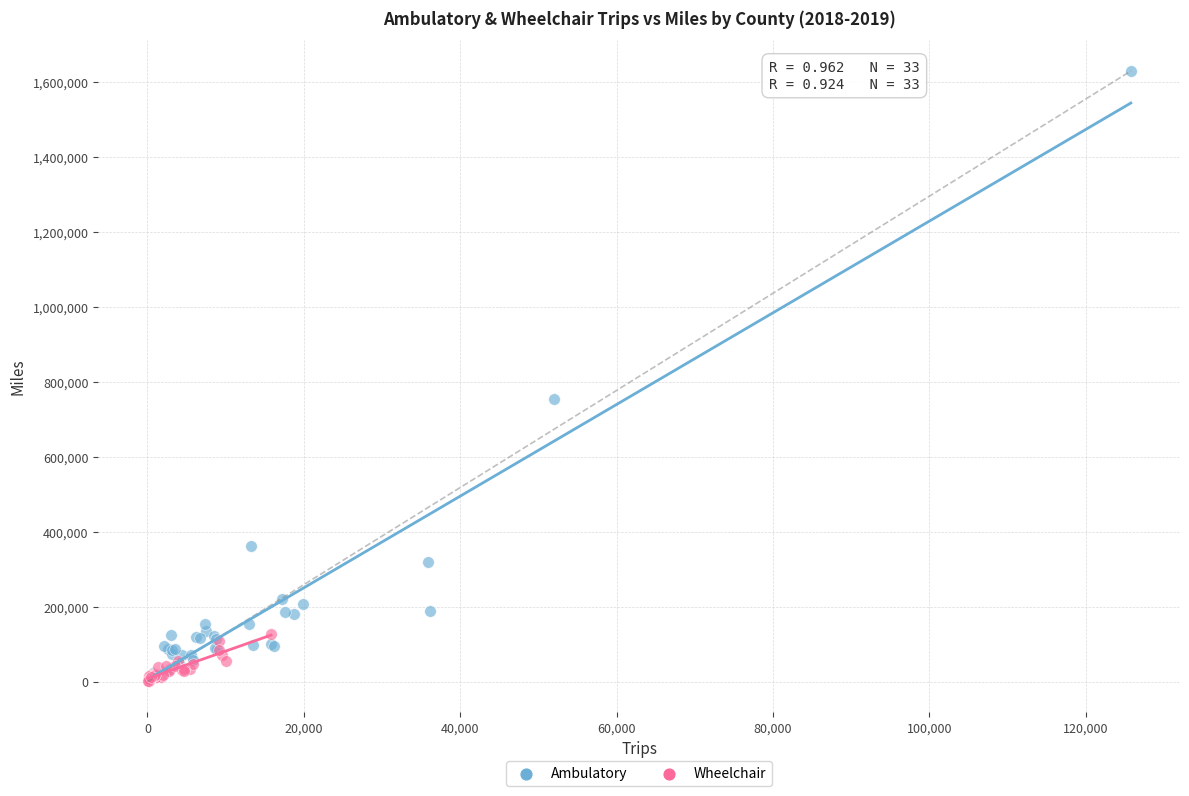

Which series has the largest Y range (max minus min)?

Ambulatory